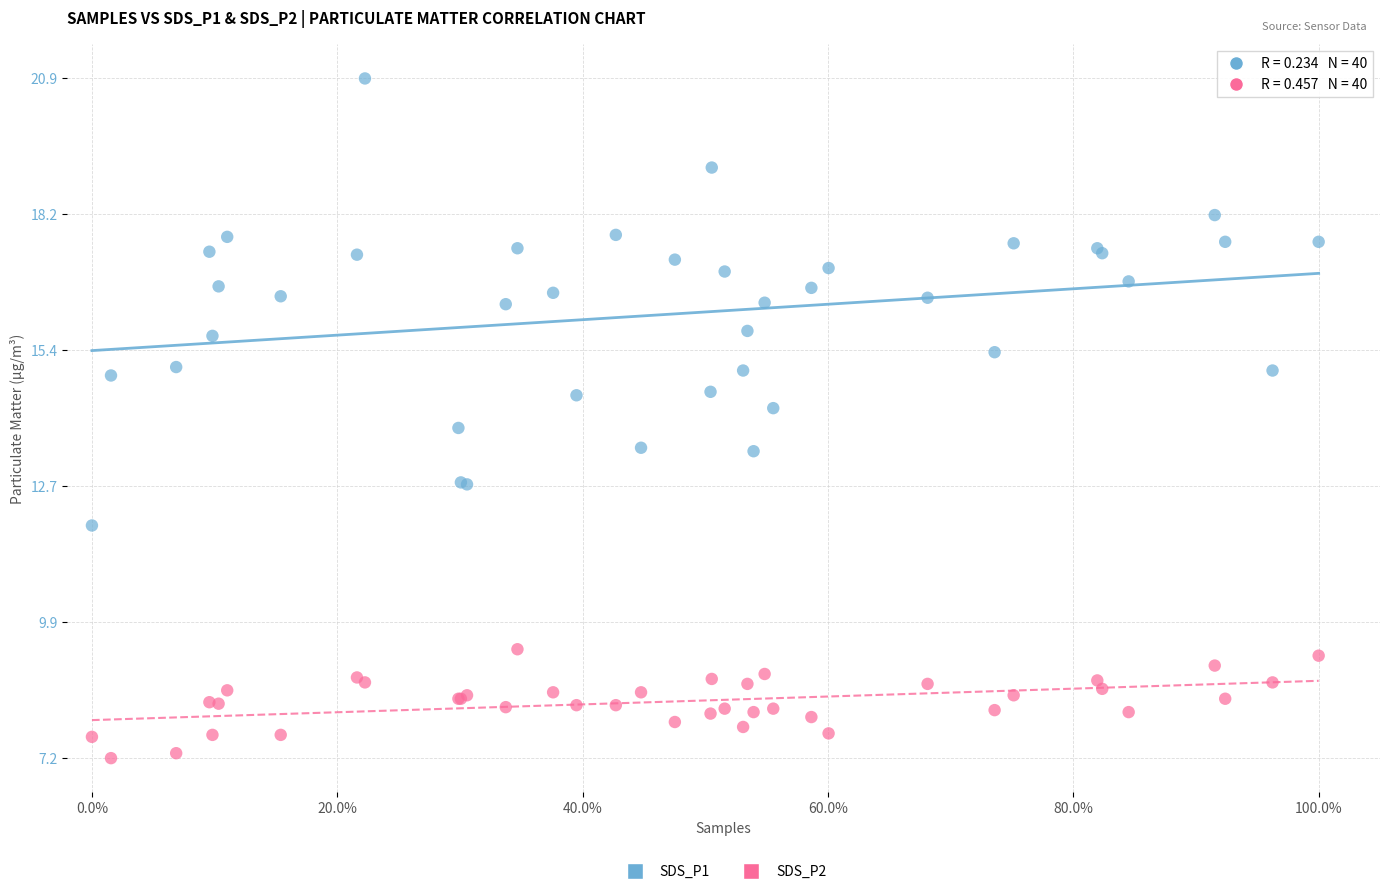

Which series reaches the maximum Y coordinate?

SDS_P1